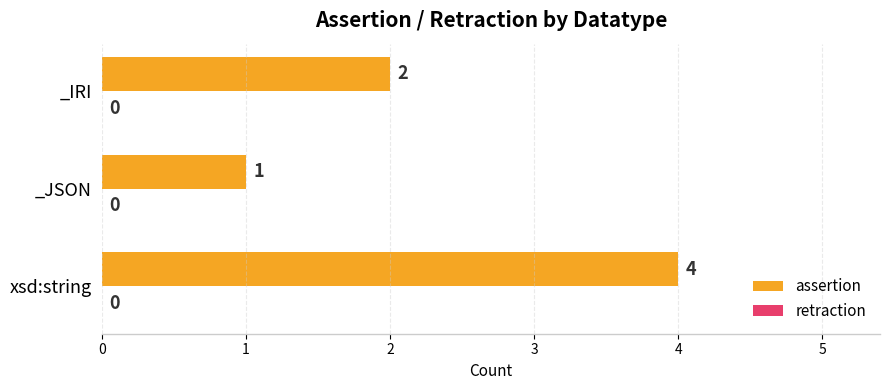

What is the difference between the maximum and minimum values?

3